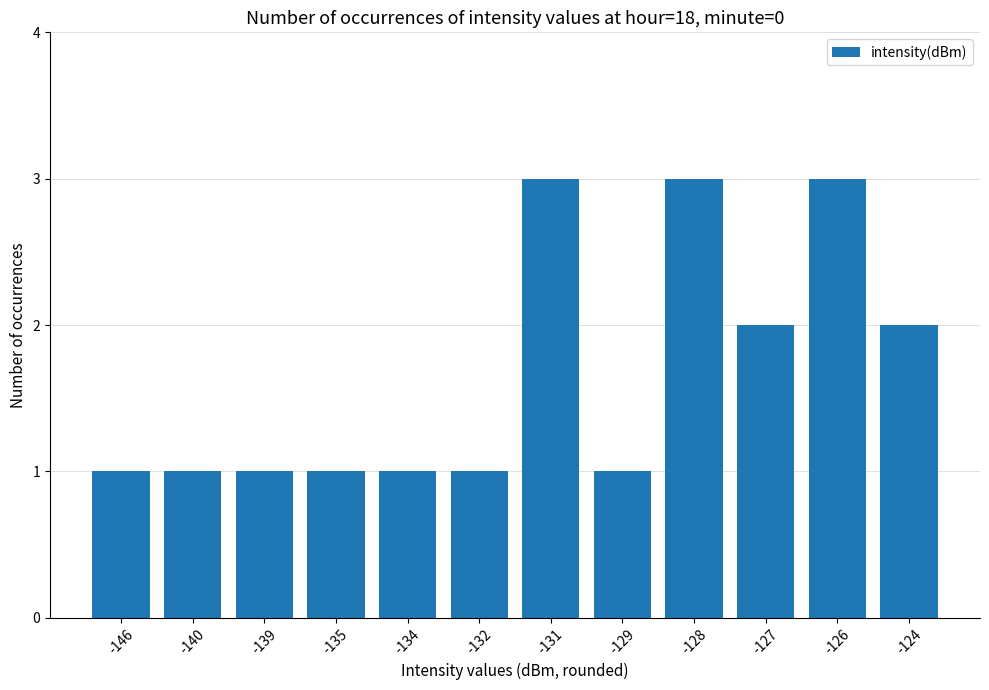

What is the difference between the second highest and second lowest values?

2